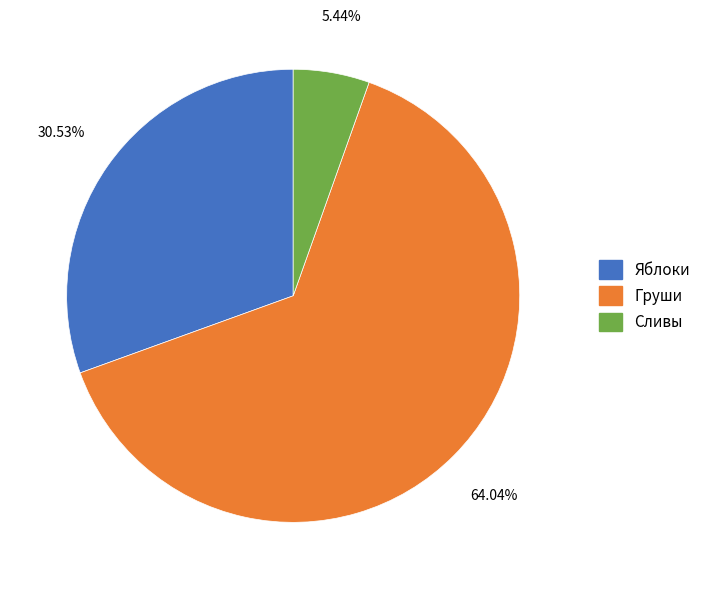

What is the smallest slice in the pie chart?

Сливы